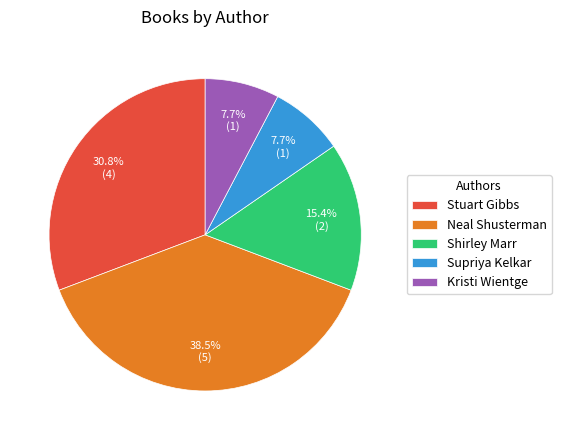

To the nearest percent, what is the combined percentage of Stuart Gibbs and Shirley Marr?

46%